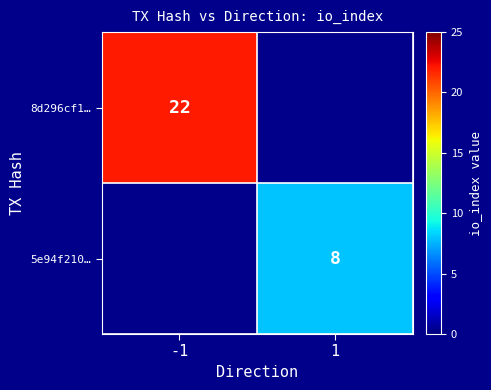

The 8d296cf1… series shows 22 at -1. True or false?

True